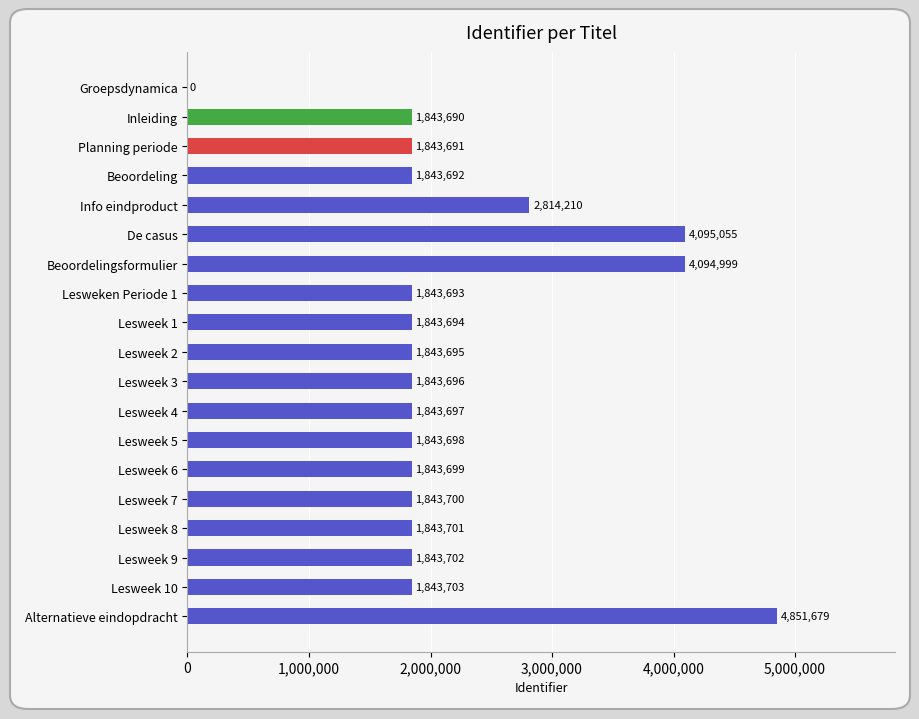

Are the bars horizontal?

Yes